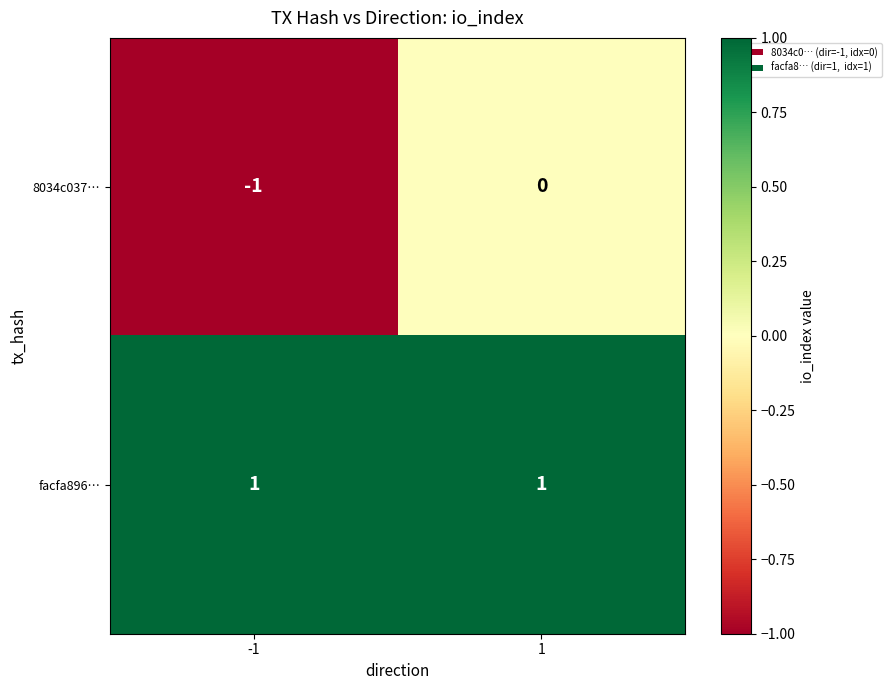

Which series has the largest total across all categories?

facfa896…